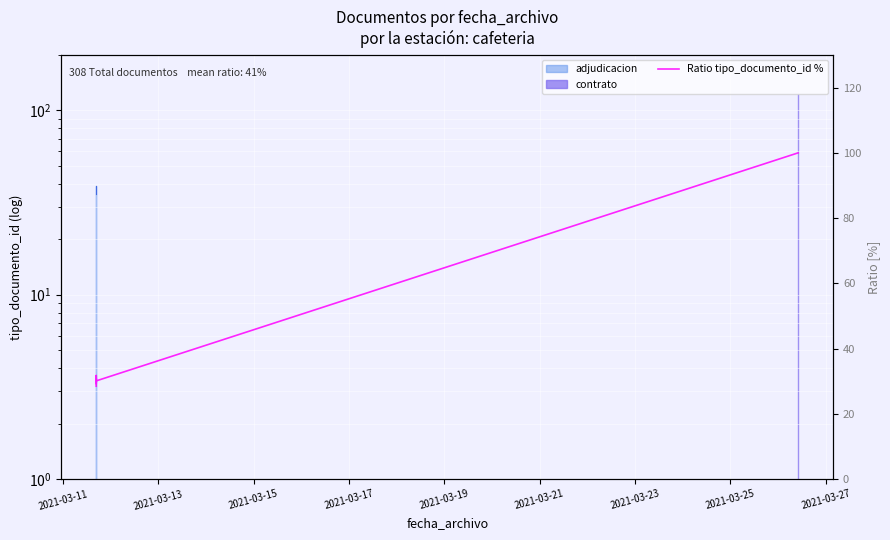

Which category has the lowest value across all series?

2021-03-11